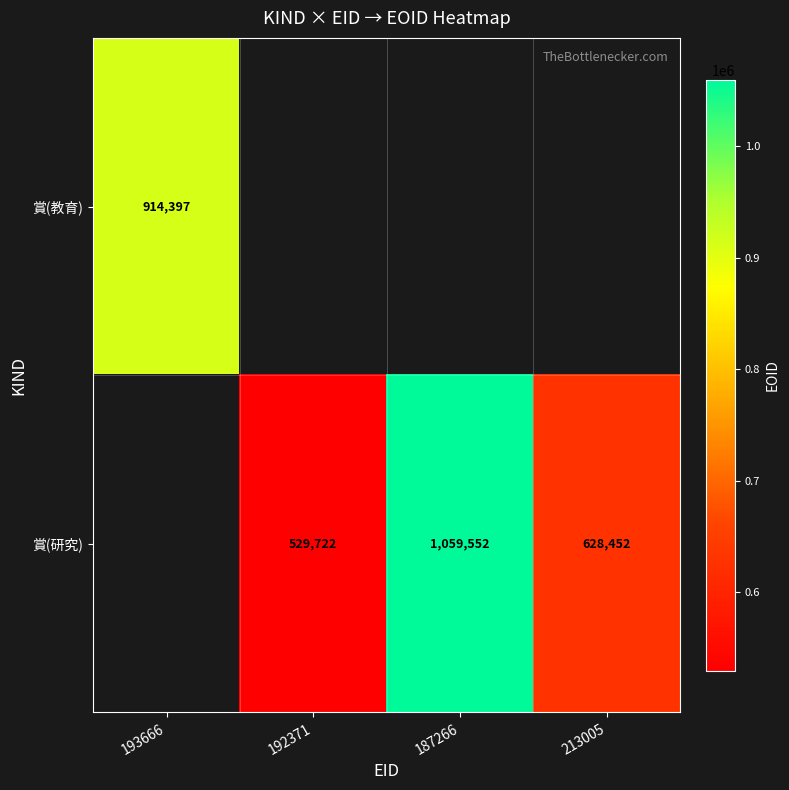

True or false: 賞(研究) has a value of 832108 at 213005.

False